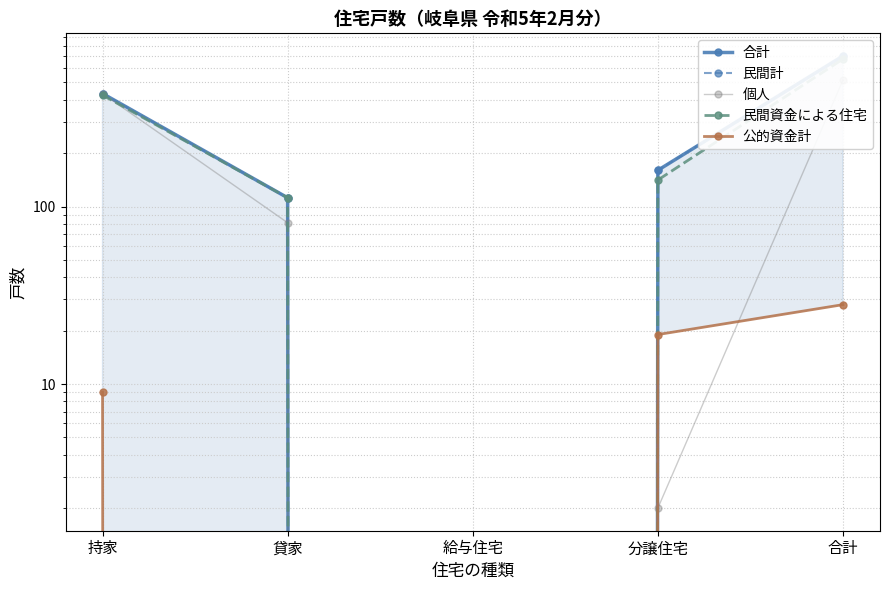

Rank the categories by 個人 value from highest to lowest.

合計, 持家, 貸家, 分譲住宅, 給与住宅